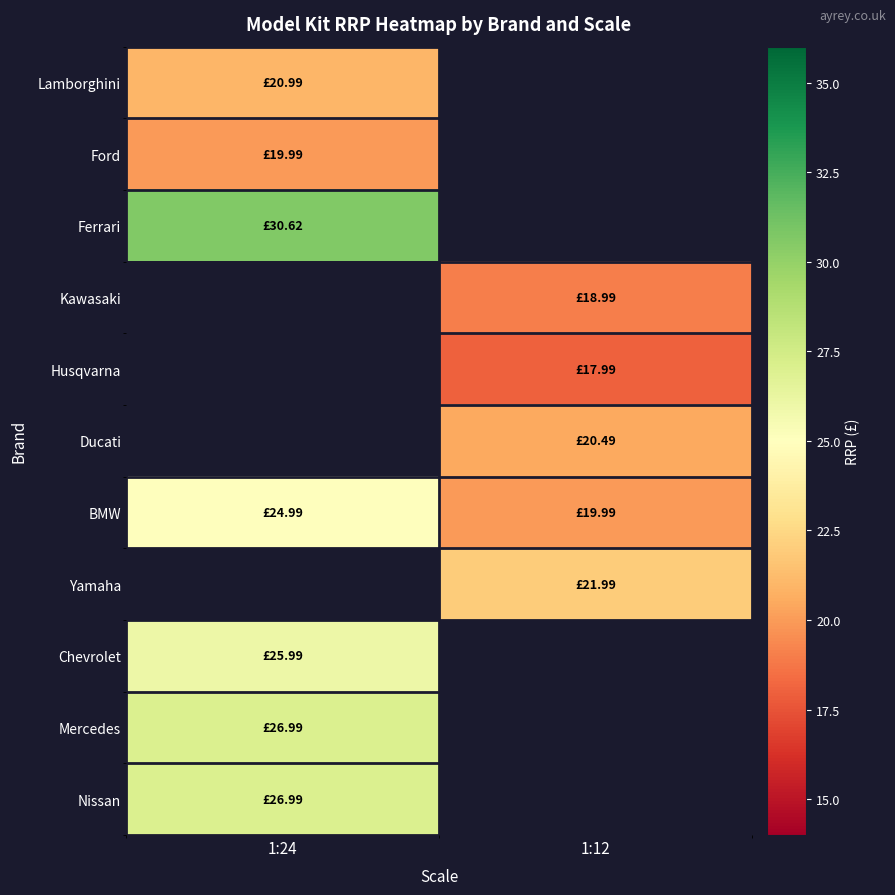

Which series has the widest spread of values?

BMW